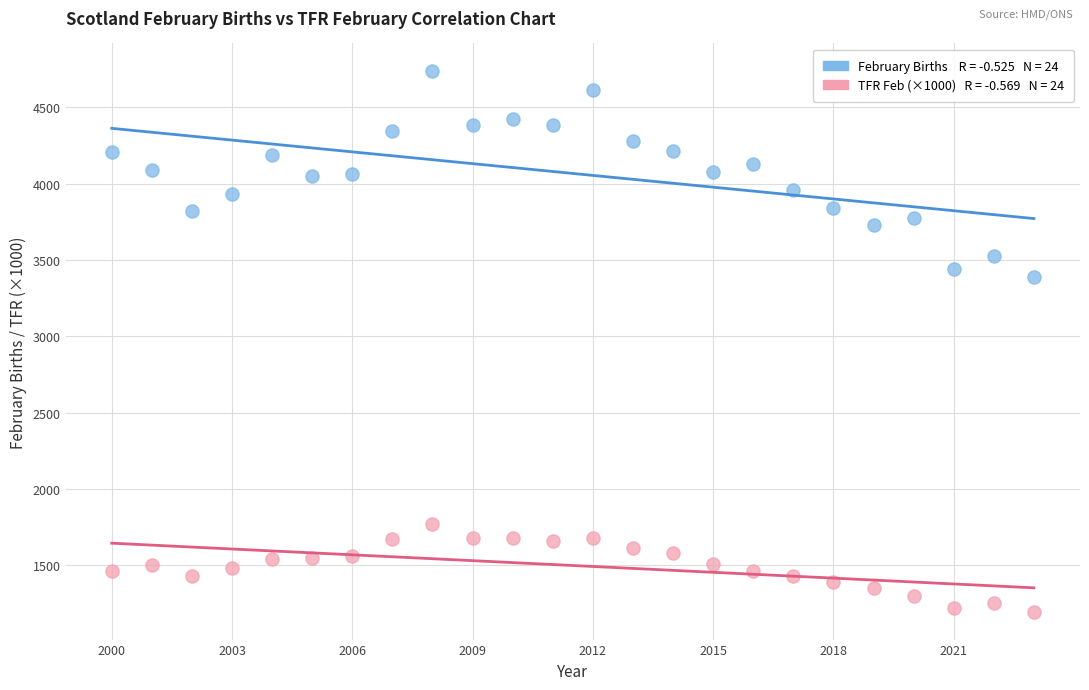

Across all series, what Y value is closest to 2966?

3386